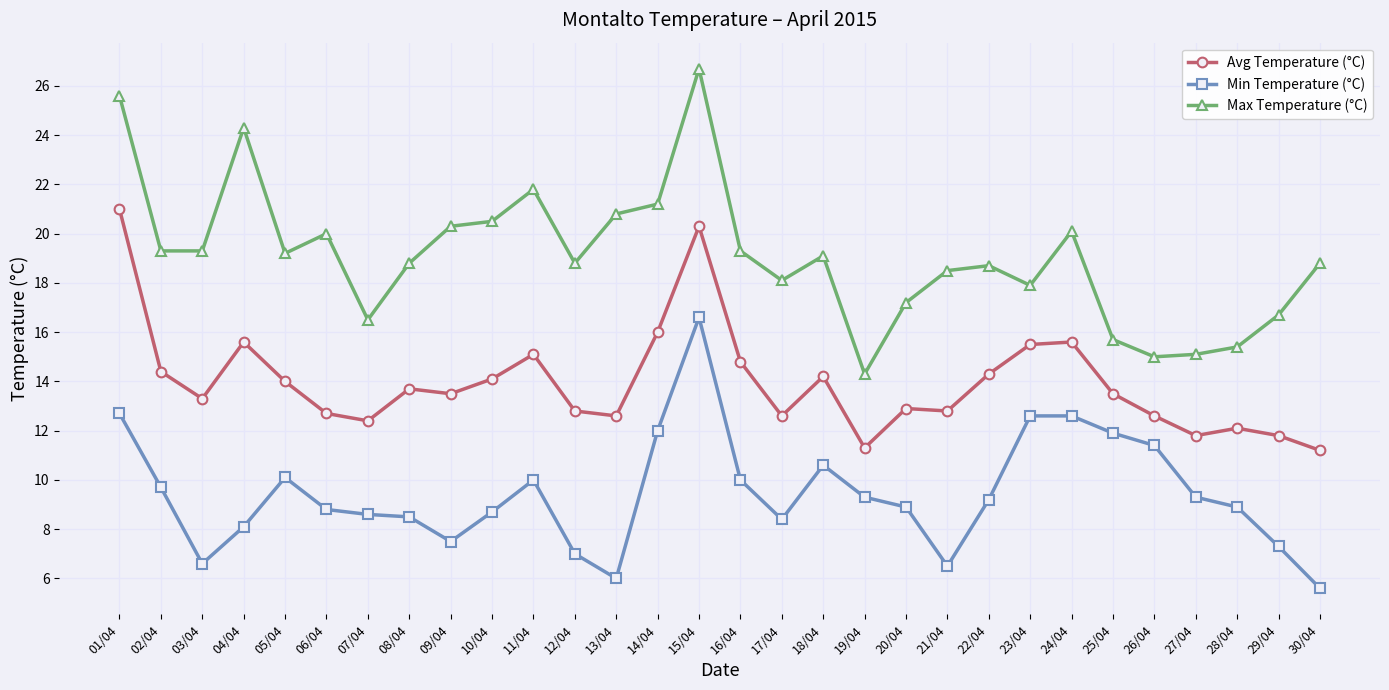

What is the difference between the second highest and second lowest values in the Max Temperature (°C) series?

10.6